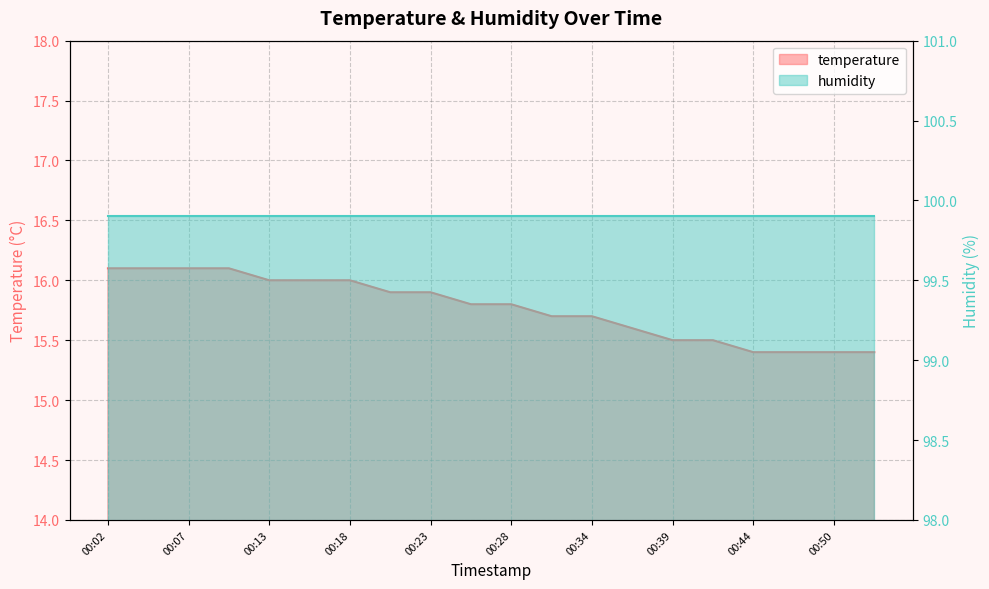

What is the value of the 10th point from the left?

15.8